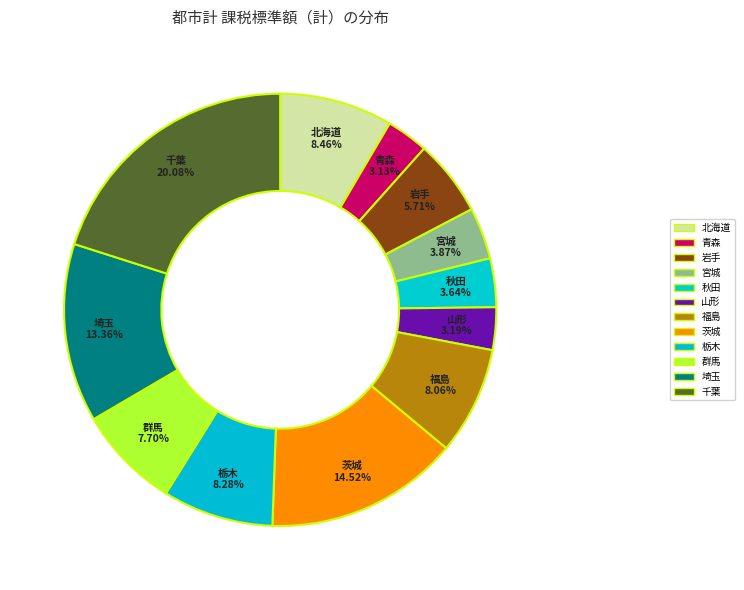

To the nearest percent, what percentage of the pie is 山形?

3%